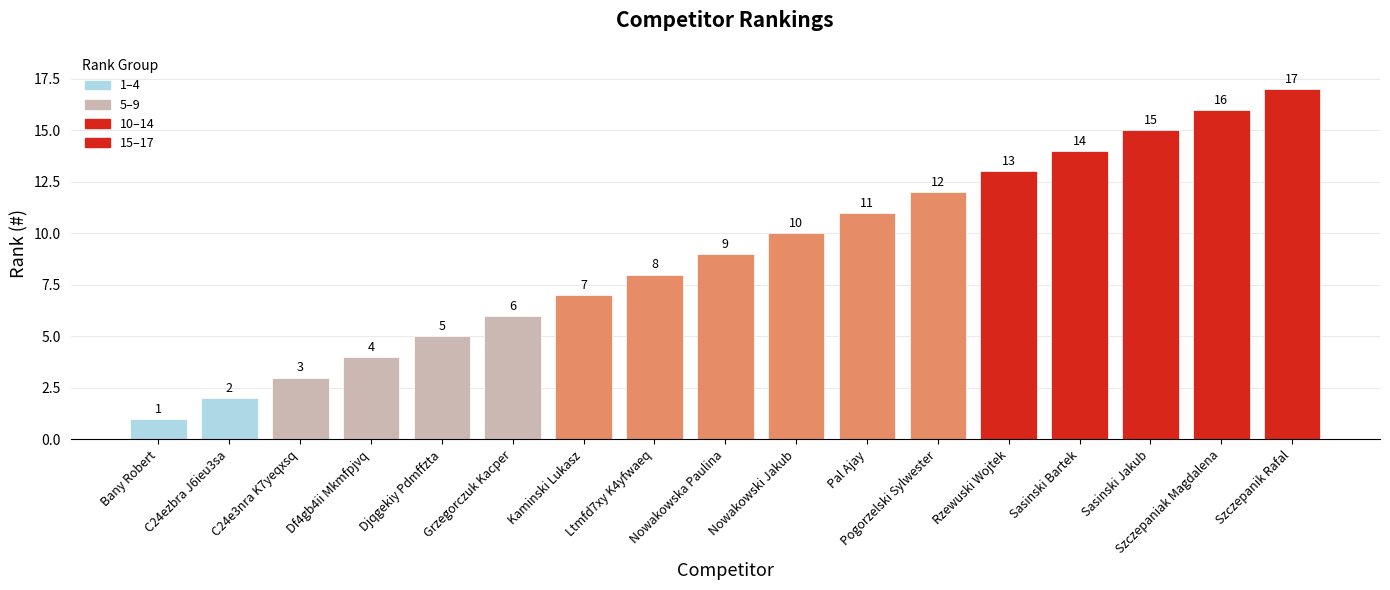

Does the chart contain any negative values?

No